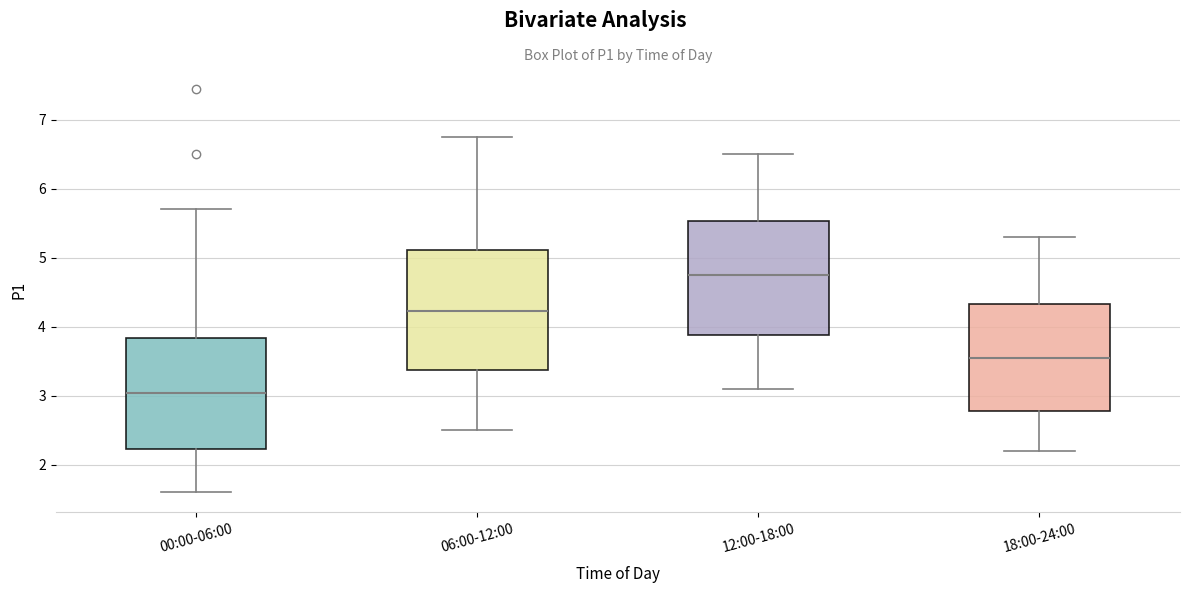

Reading left to right, transcribe this box plot: for each box, give where its median line is, the range the box spans, and where its two whiskers end, as read against the y-axis. The values are not printed on the chart, so give them approximately, as read against the axis.

00:00-06:00: median 3.0, box 2.2 to 3.8, whiskers 1.6 to 5.7
06:00-12:00: median 4.2, box 3.4 to 5.1, whiskers 2.5 to 6.8
12:00-18:00: median 4.8, box 3.9 to 5.5, whiskers 3.1 to 6.5
18:00-24:00: median 3.6, box 2.8 to 4.3, whiskers 2.2 to 5.3